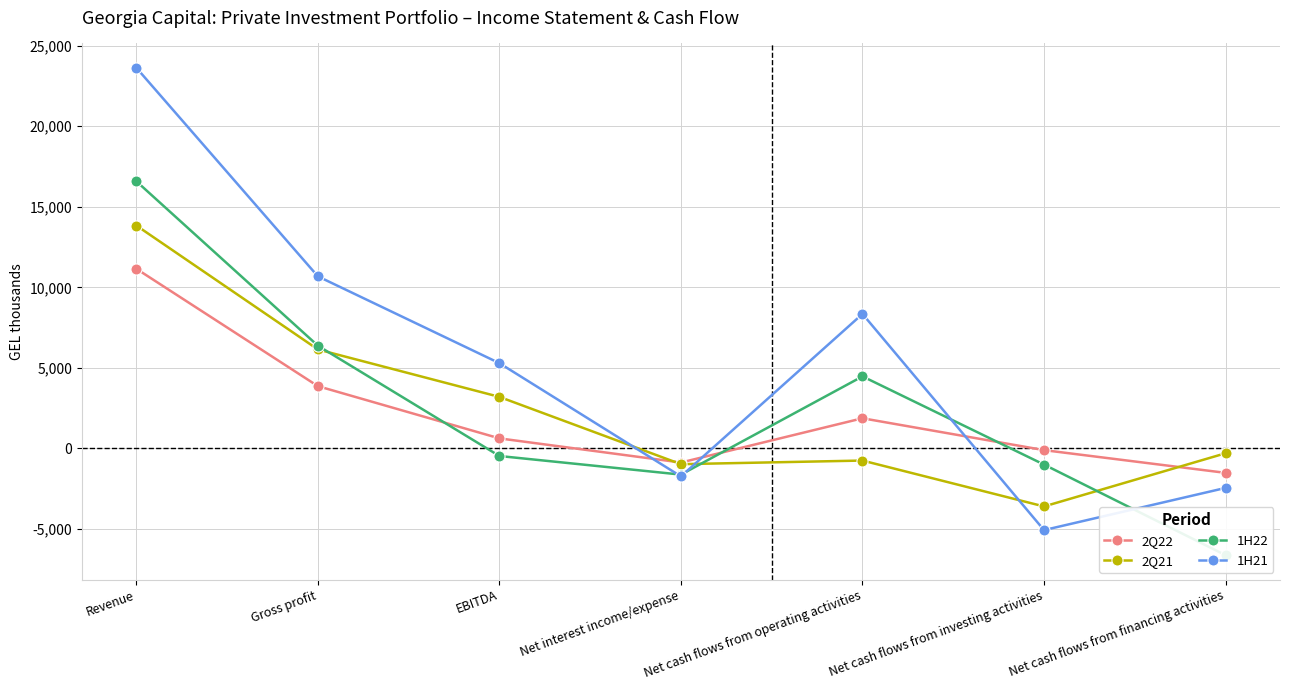

Which series changed the most between Net cash flows from operating activities and Net cash flows from financing activities?

1H22